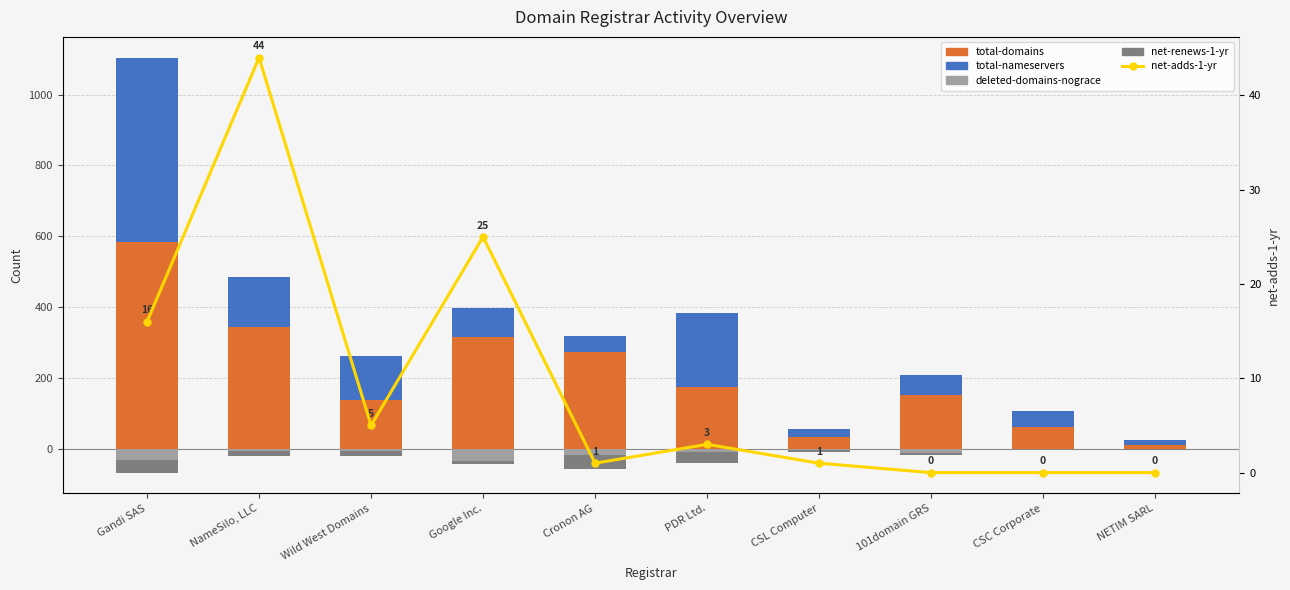

Does the chart contain any negative values?

Yes